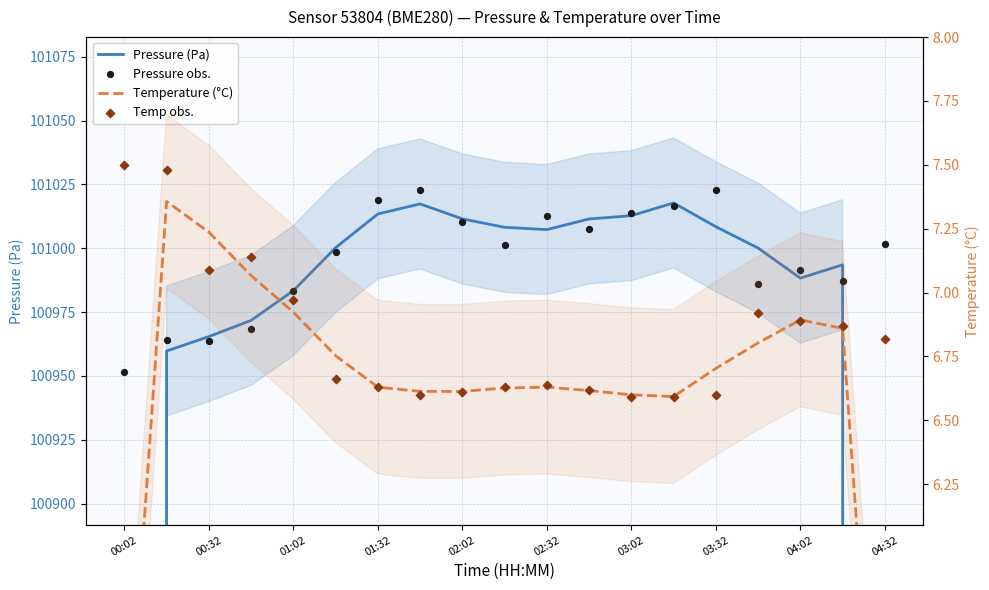

Which series contains the lowest Y value?

Temperature (°C)